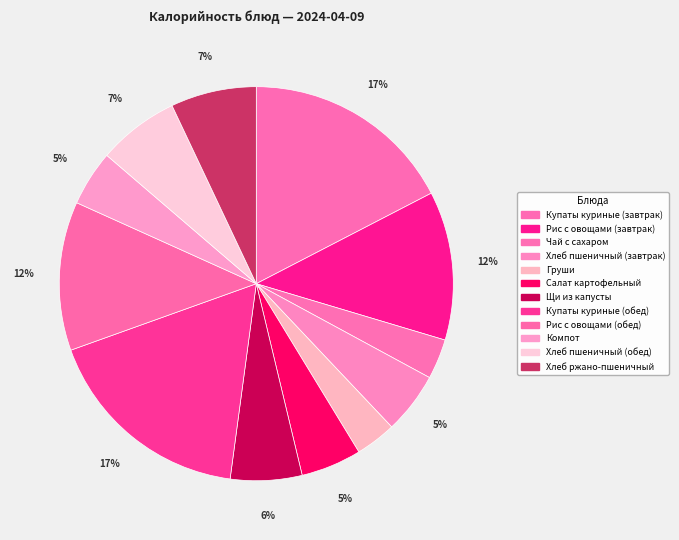

What is the change in value from Купаты куриные (завтрак) to Чай с сахаром?

-198.7